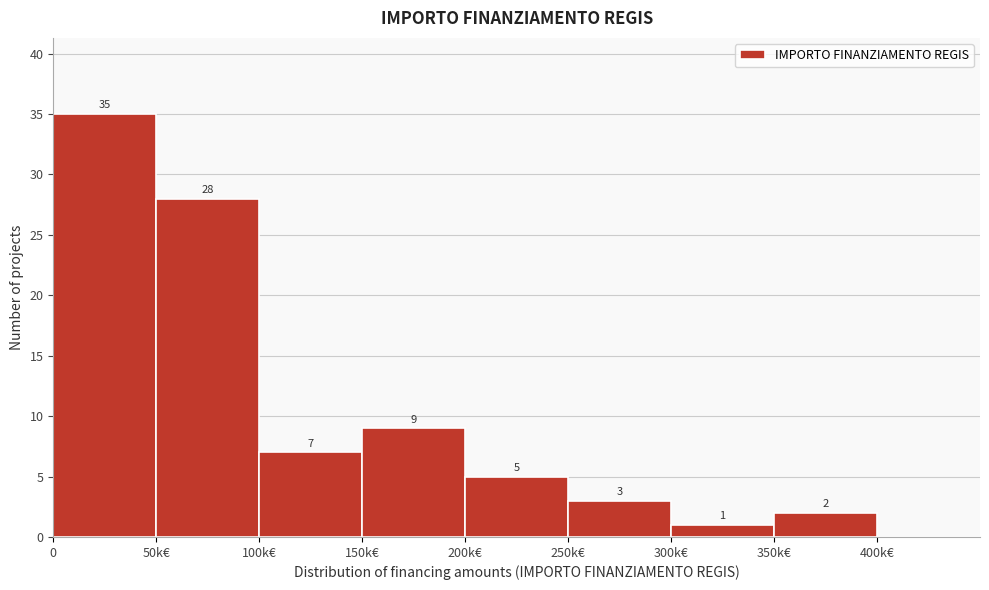

Reading left to right, what are all the values shown in this chart?

0=35	50k€=28	100k€=7	150k€=9	200k€=5	250k€=3	300k€=1	350k€=2	400k€=0